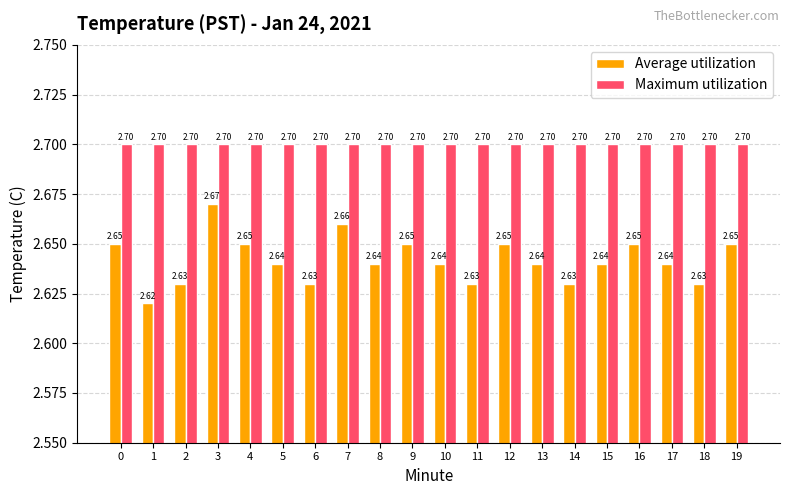

List the series in order of their peak value, lowest first.

Average utilization, Maximum utilization